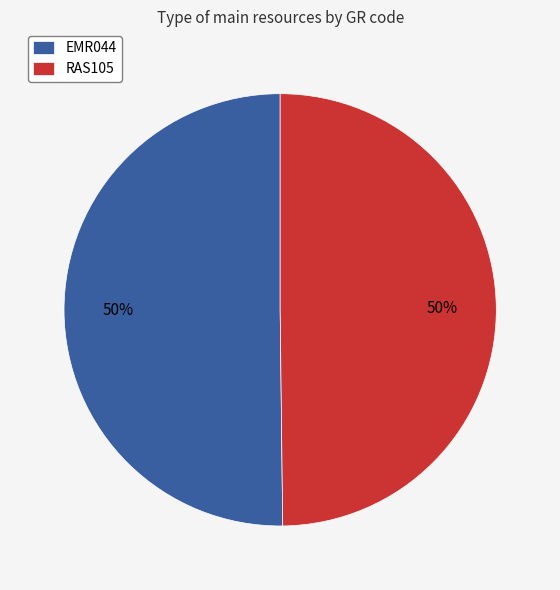

To the nearest percent, what portion does RAS105 represent?

50%